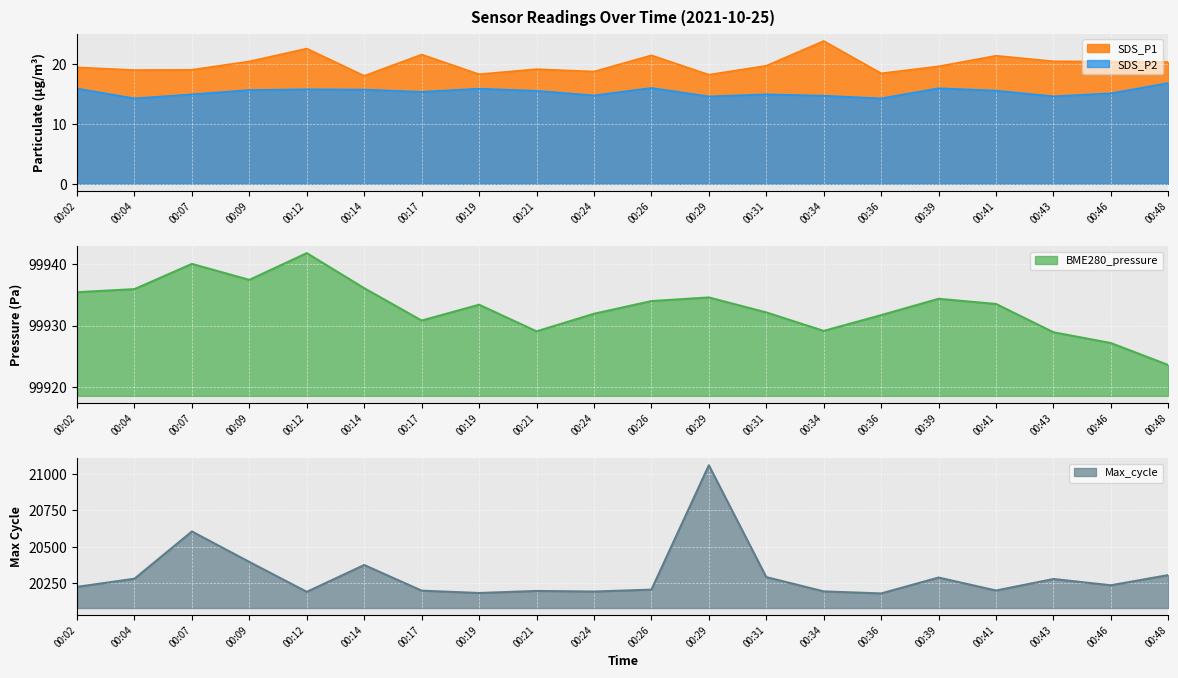

At which label does BME280_pressure first exceed 99933?

00:02